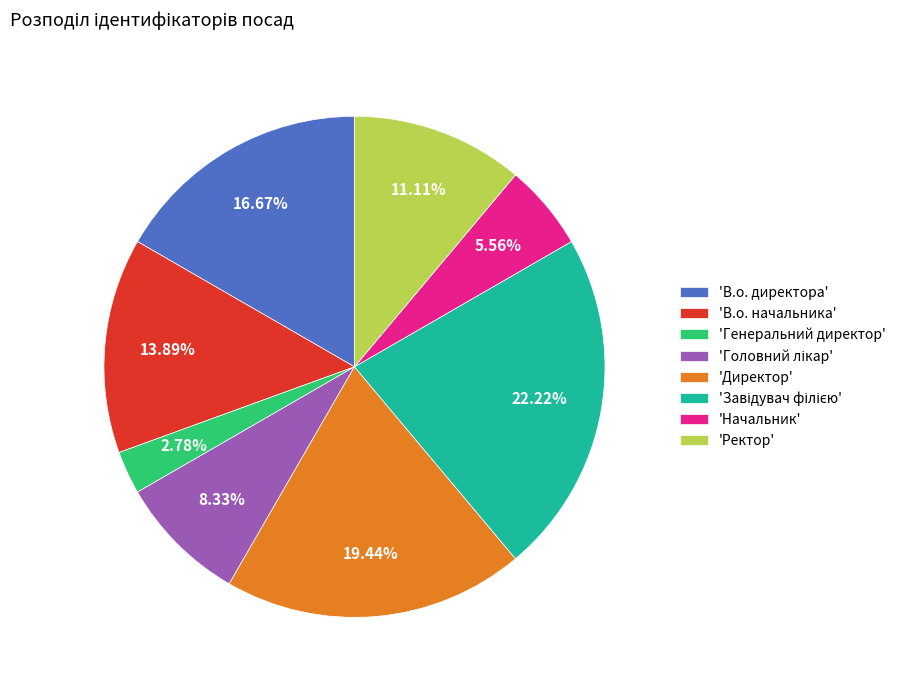

Does any single category account for the majority?

No